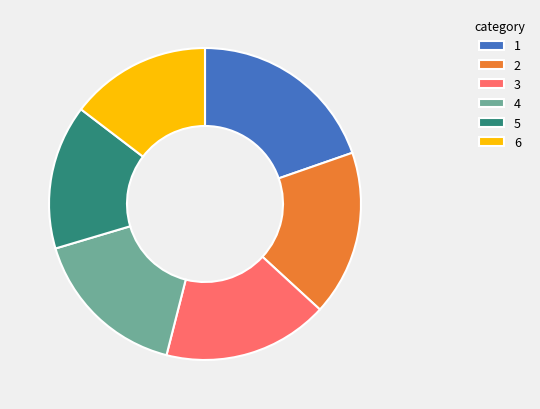

Do 4 and 5 together represent more than half of the pie?

No